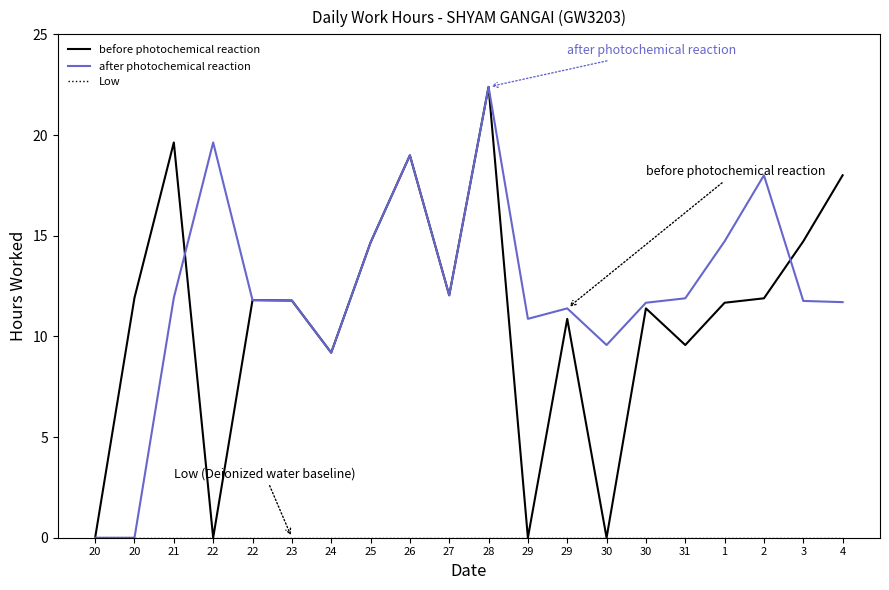

How many lines are shown in the chart?

3